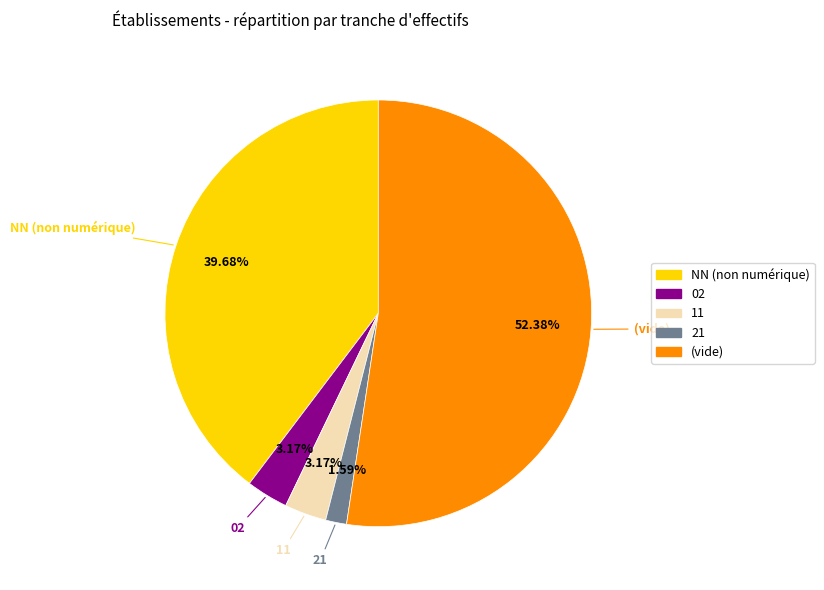

Is the sum of 11 and 02 greater than half?

No